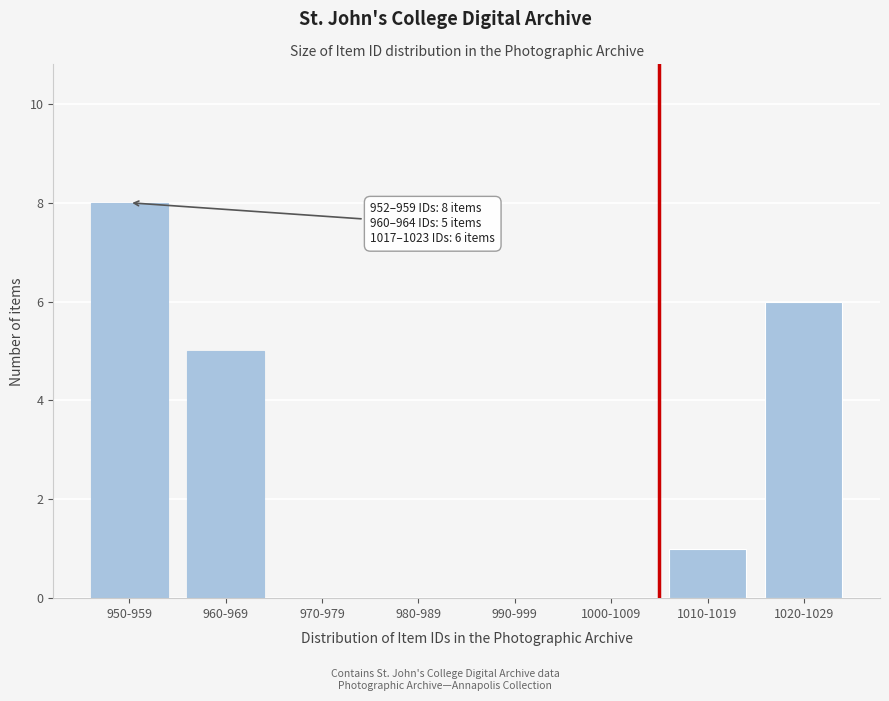

Reading left to right, list all the values displayed in this chart.

950-959=8	960-969=5	970-979=0	980-989=0	990-999=0	1000-1009=0	1010-1019=1	1020-1029=6